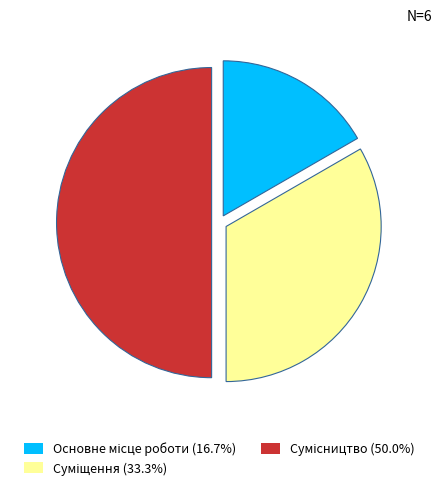

How many segments does this pie chart have?

3